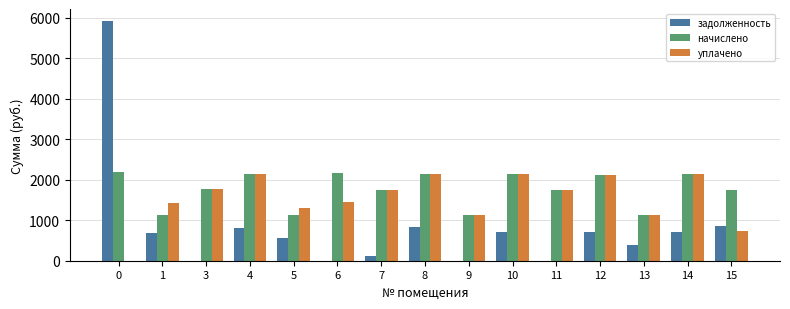

Does the chart contain stacked bars?

No